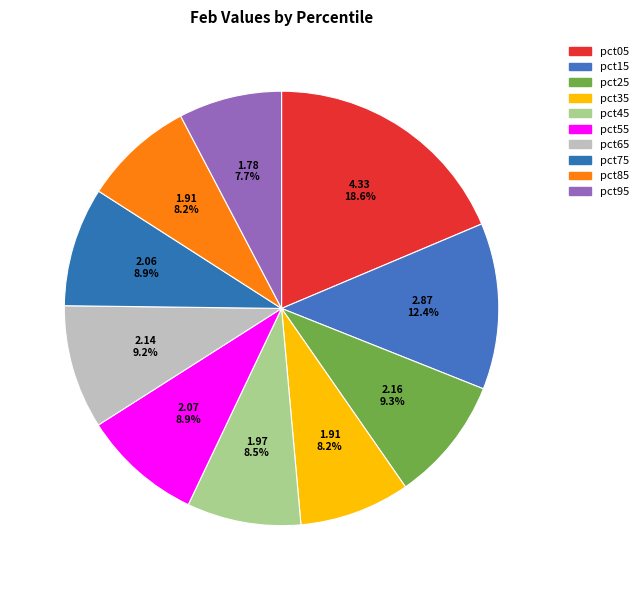

How many slices are in this pie chart?

10